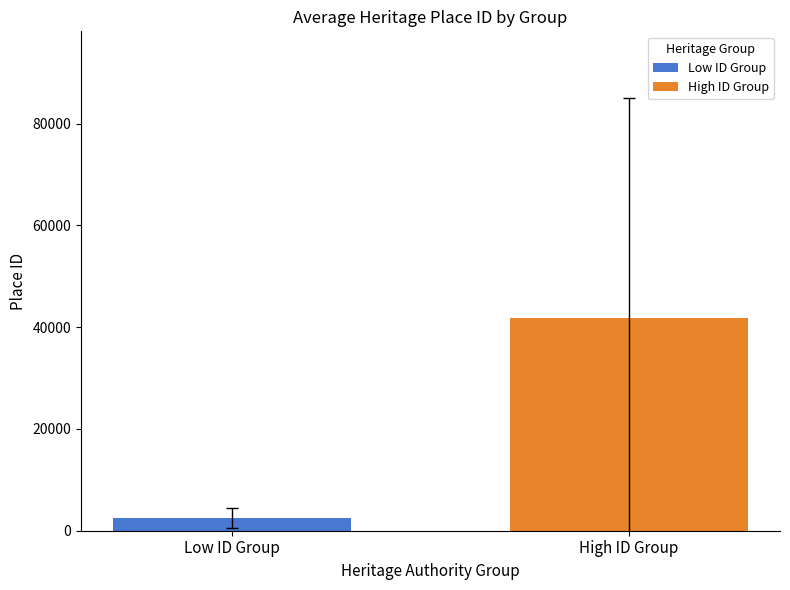

How many bars are there in total?

2